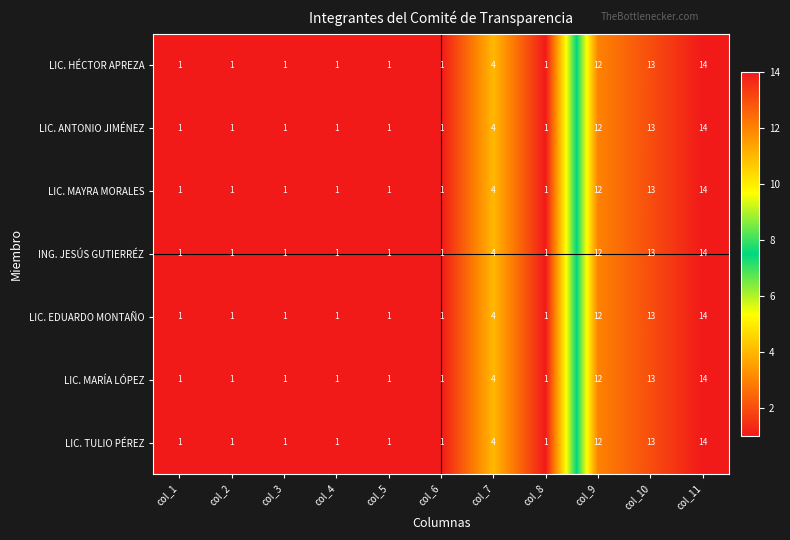

At which label is LIC. MAYRA MORALES closest to 7?

col_7